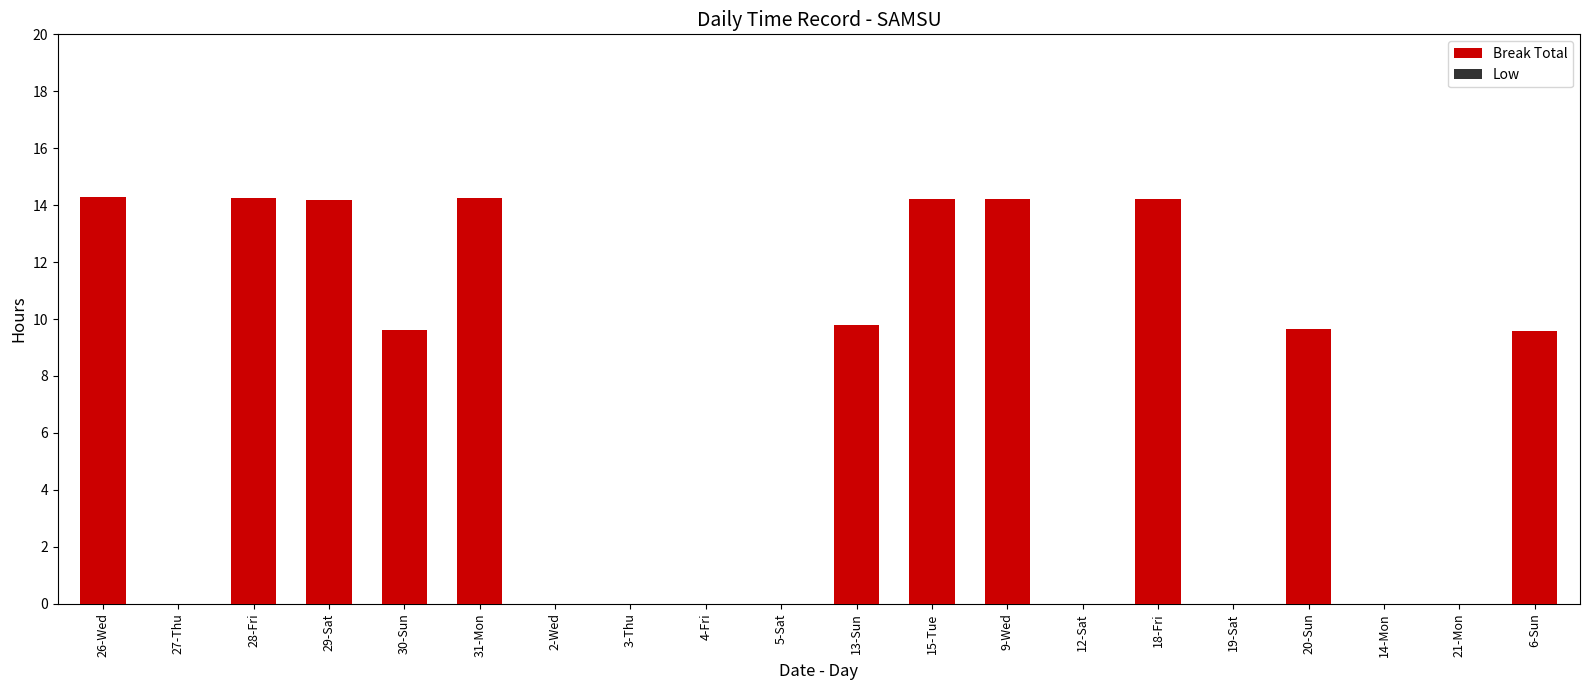

What is the sum of all values?

138.2